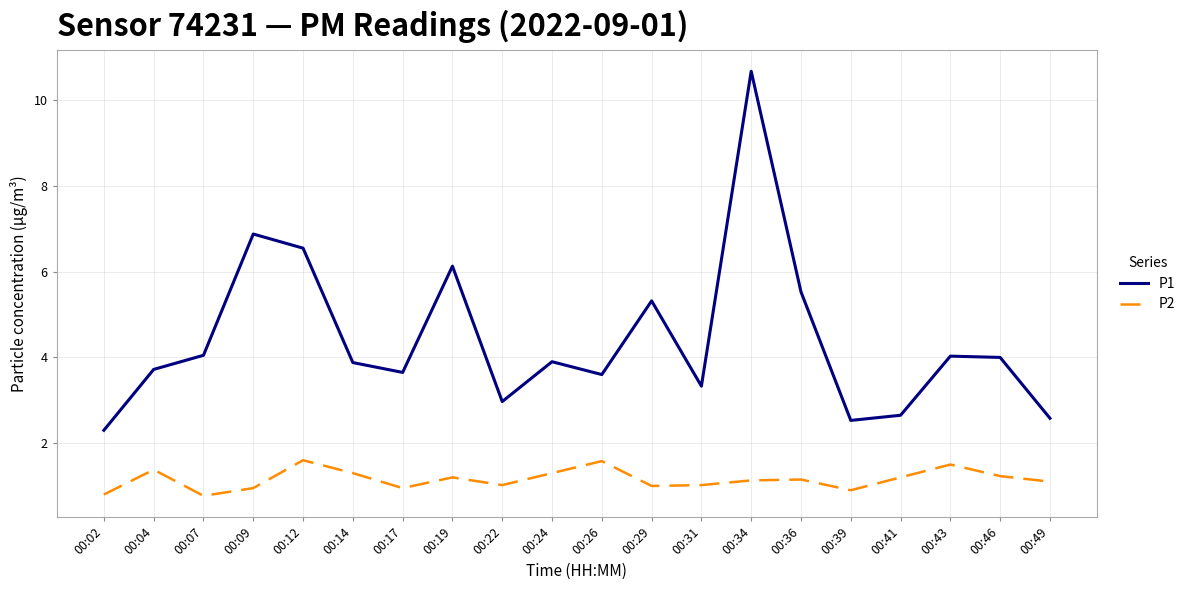

What is the approximate value of P2 at 00:34?

1.1